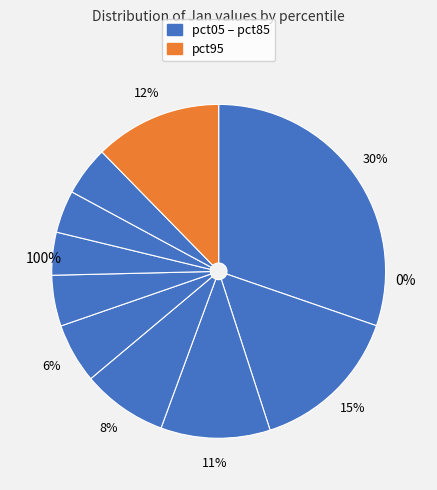

What percentage is the pct35 slice, to the nearest percent?

8%